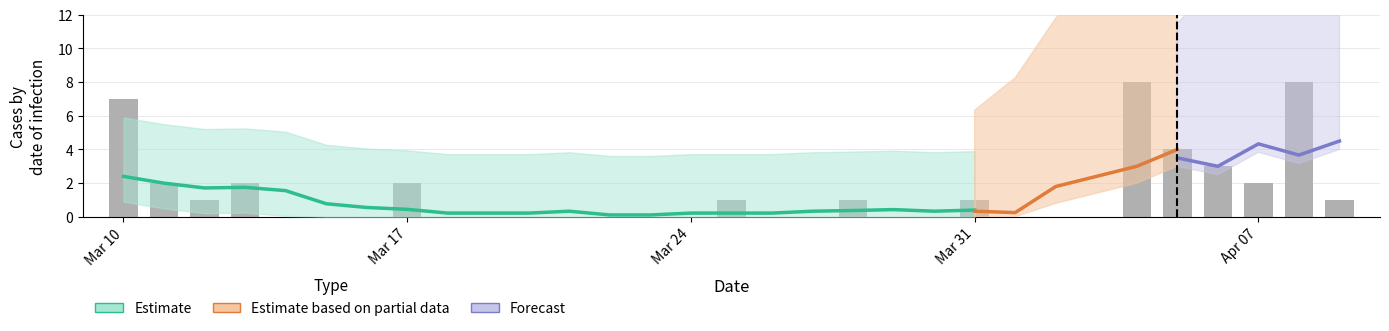

True or false: the data shows 0 at Mar 24.

True